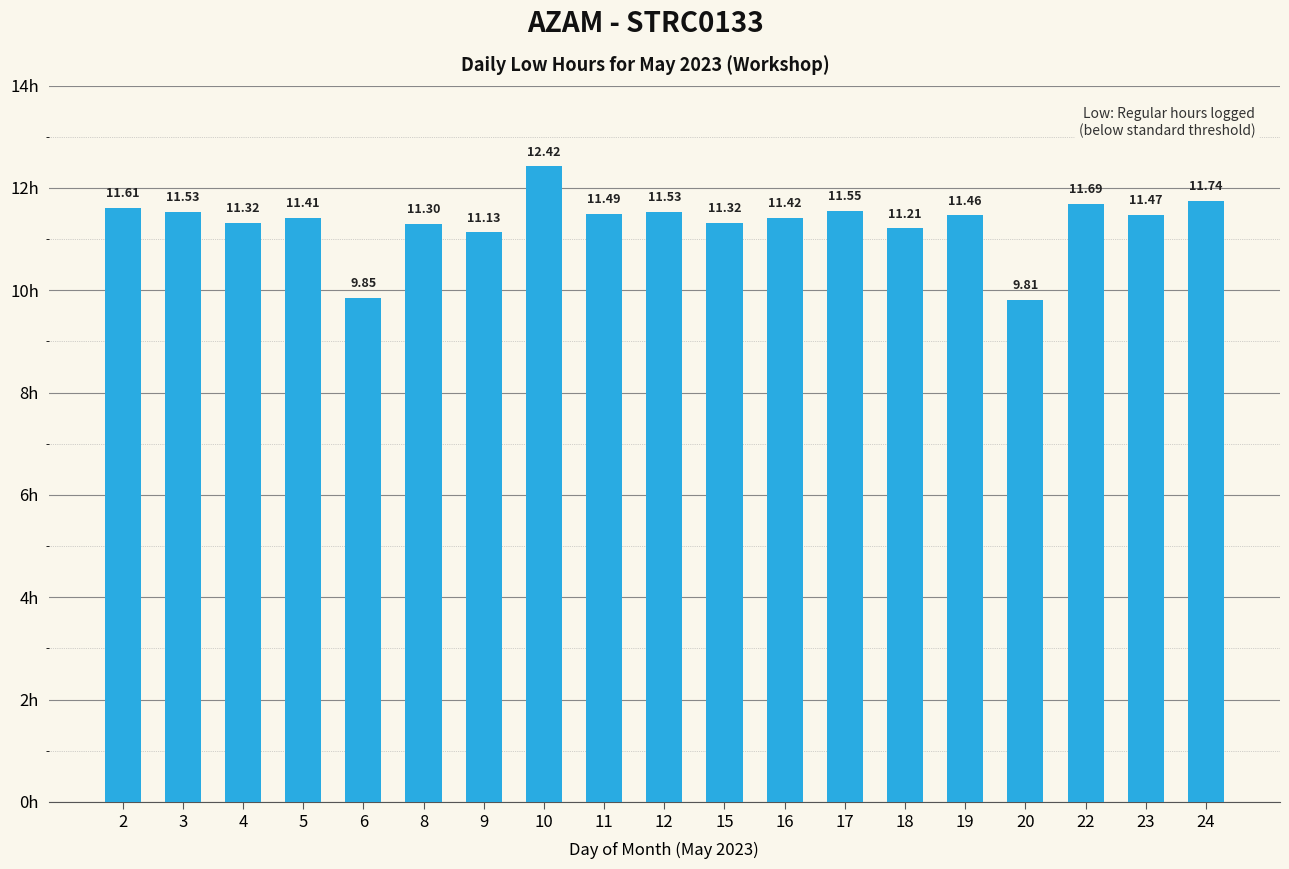

Where does the data first go above 11?

2